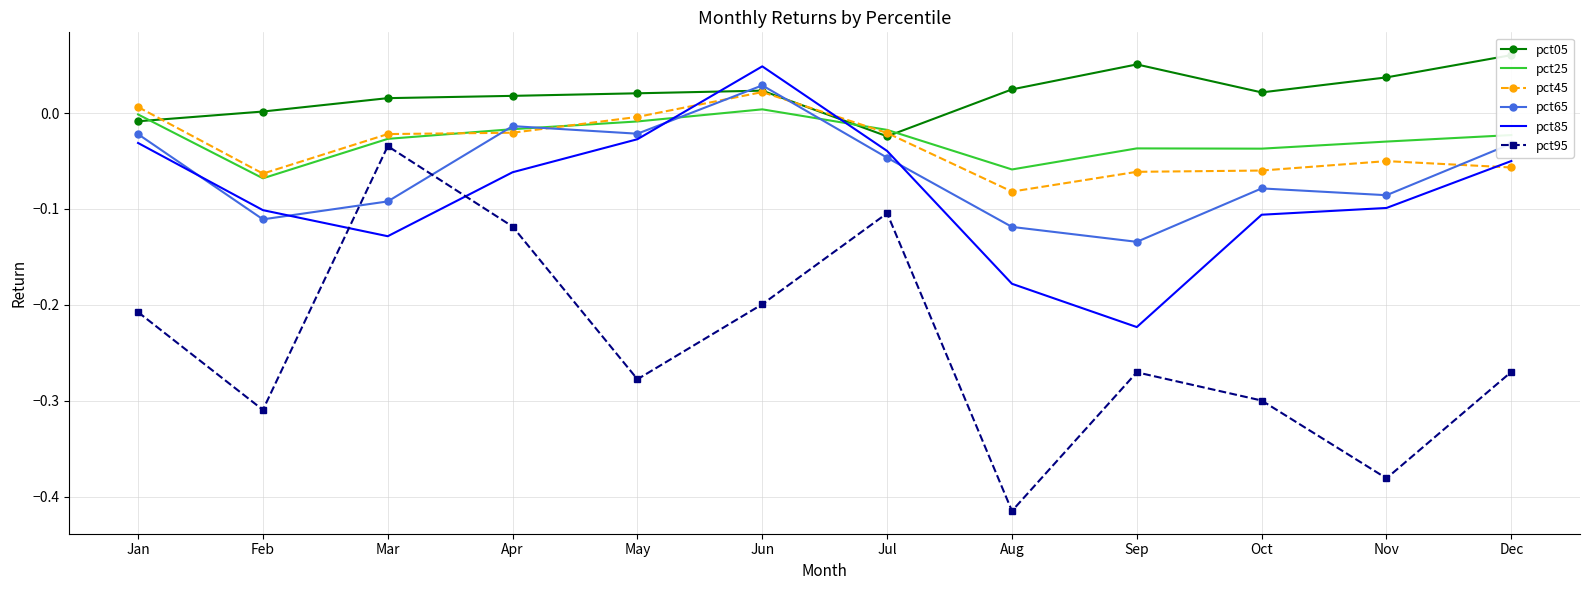

True or false: pct65 has more than 2 interior local peaks.

True